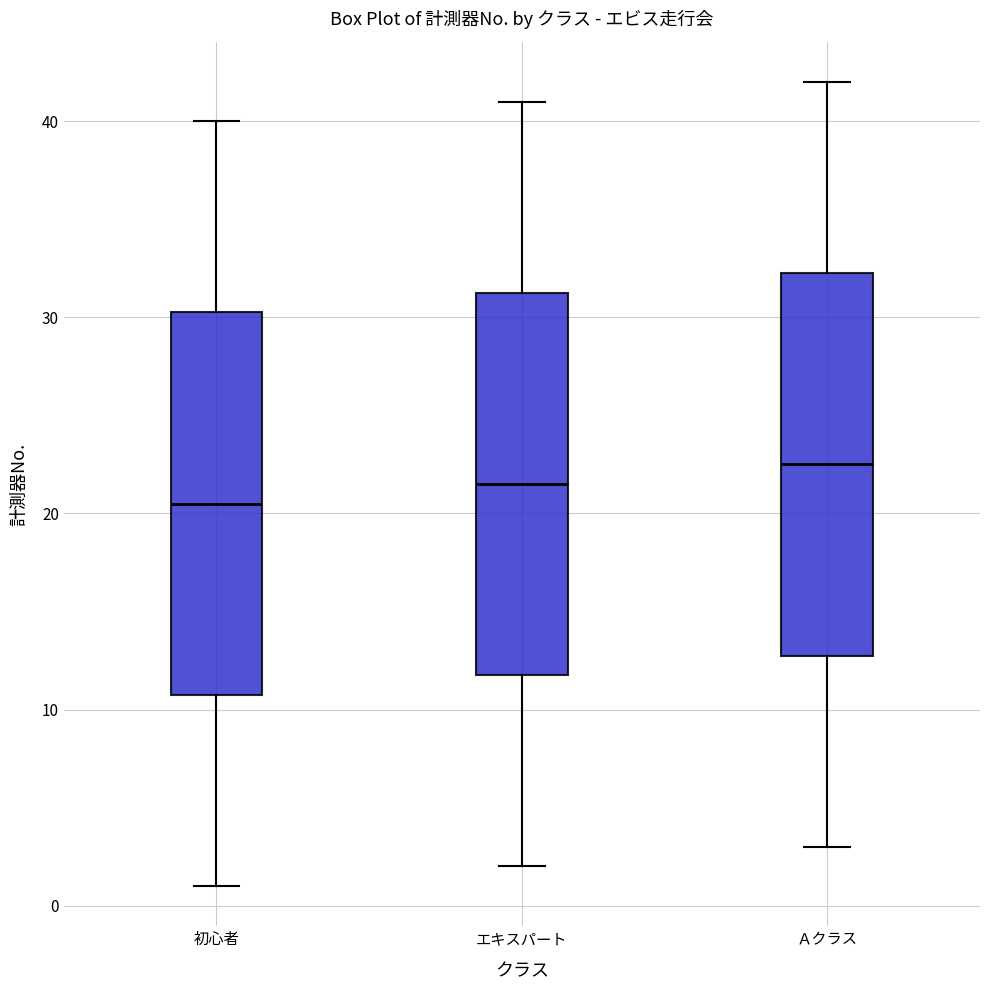

Reading left to right, transcribe this box plot: for each box, give where its median line is, the range the box spans, and where its two whiskers end, as read against the y-axis. The values are not printed on the chart, so give them approximately, as read against the axis.

初心者: median 21, box 11 to 30, whiskers 1 to 40
エキスパート: median 22, box 12 to 31, whiskers 2 to 41
Ａクラス: median 23, box 13 to 32, whiskers 3 to 42